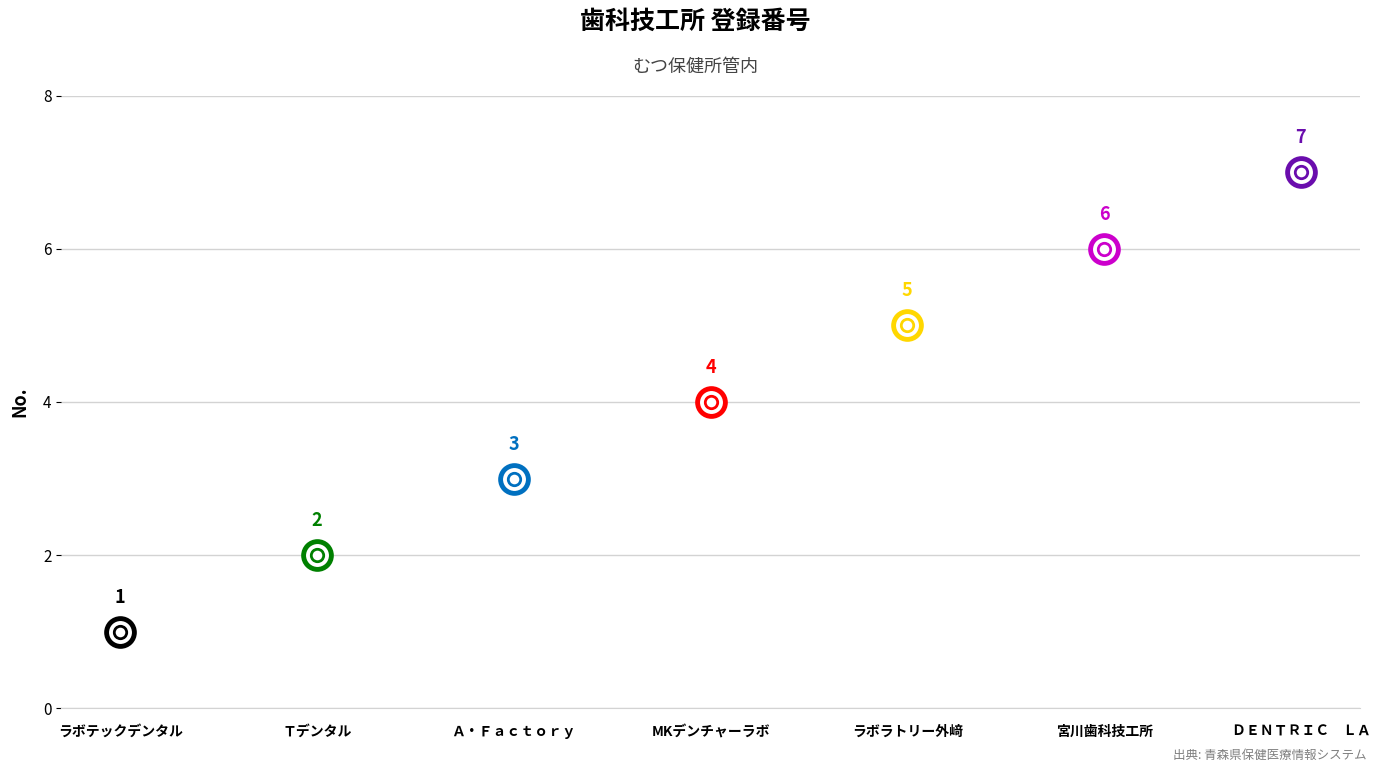

Which has a higher value, Ｔデンタル or 宮川歯科技工所?

宮川歯科技工所